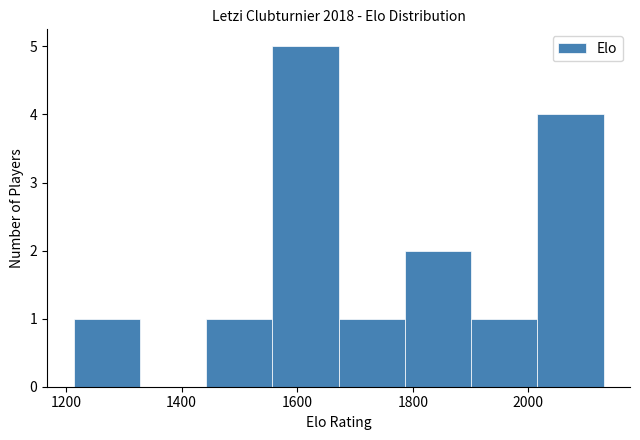

Over which range of the x-axis is the bar tallest?

1560 to 1680